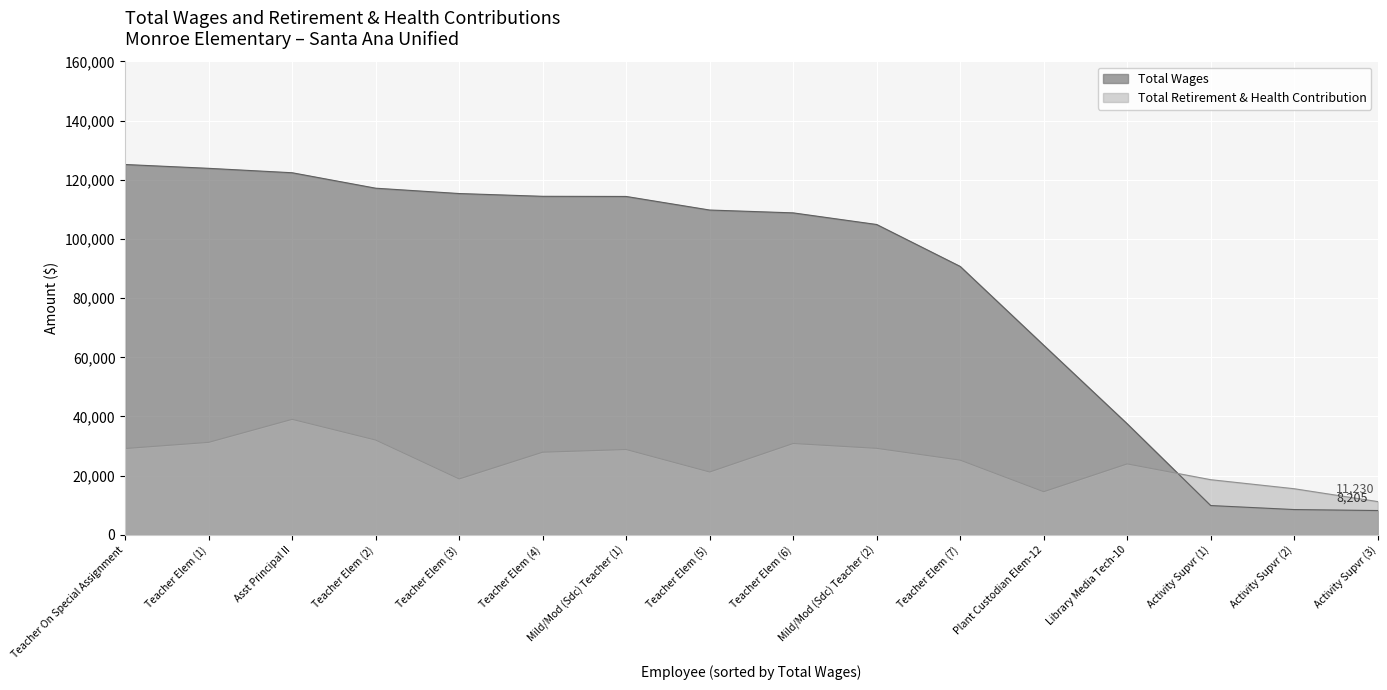

What are all the series names shown in the legend?

Total Wages, Total Retirement & Health Contribution